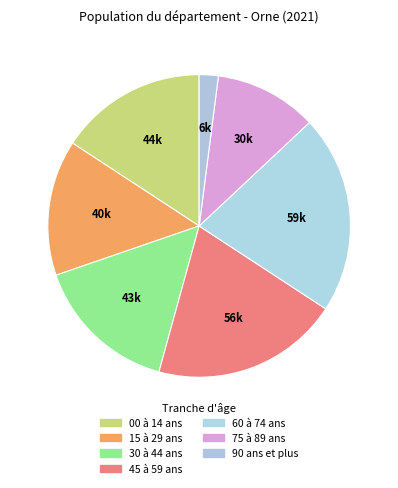

What percentage is the 30 à 44 ans slice, to the nearest percent?

15%